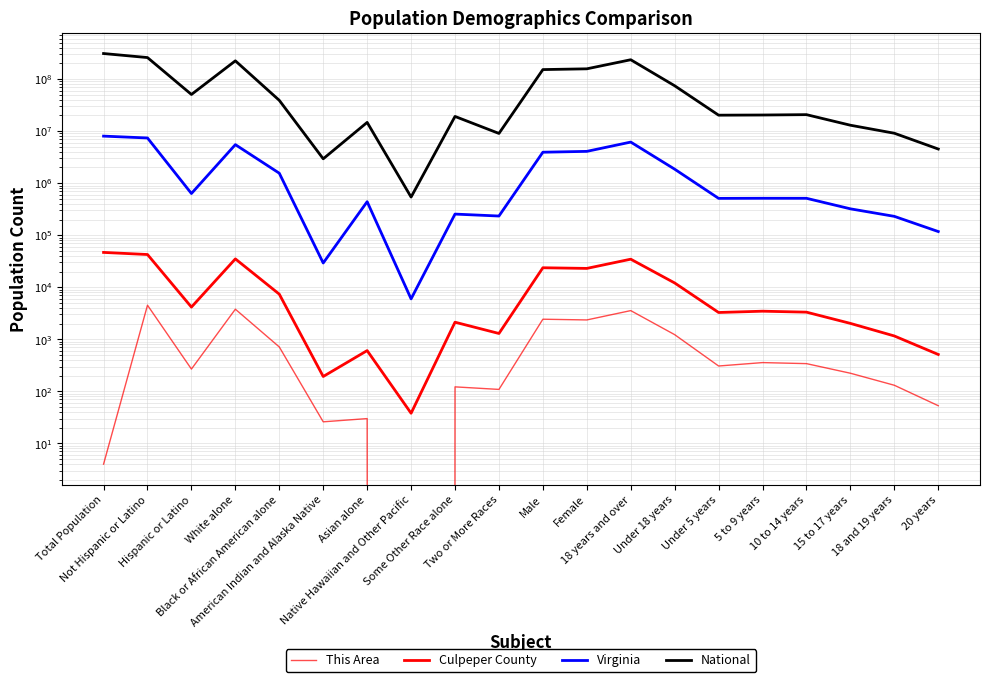

What is the difference between the maximum and minimum values in the Virginia series?

7995044